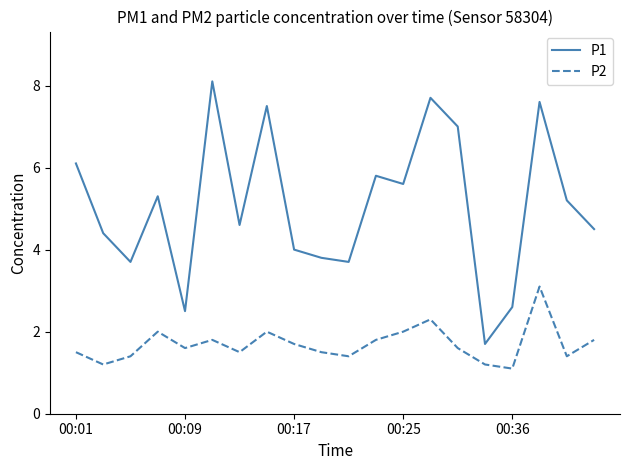

What are all the series names shown in the legend?

P1, P2